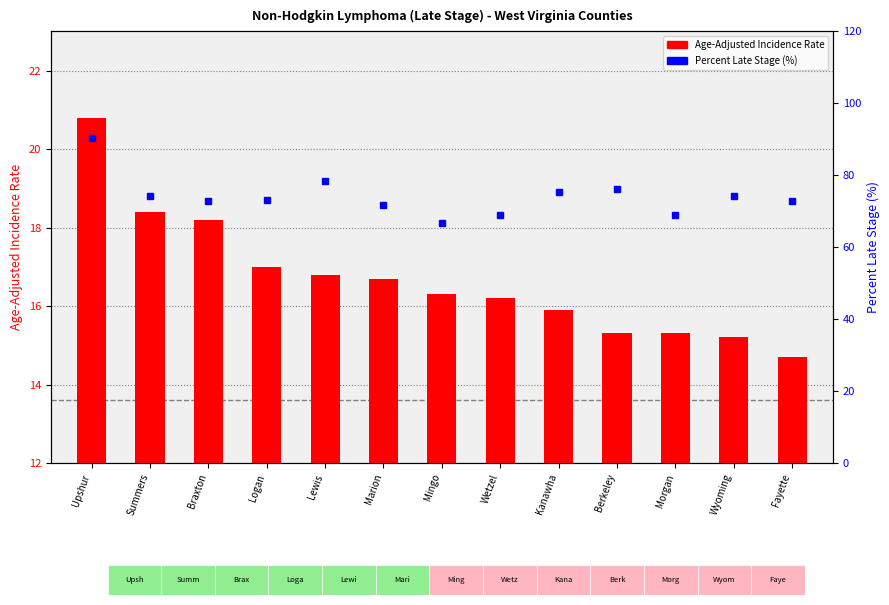

What is the sum of all Age-Adjusted Incidence Rate values?

216.8